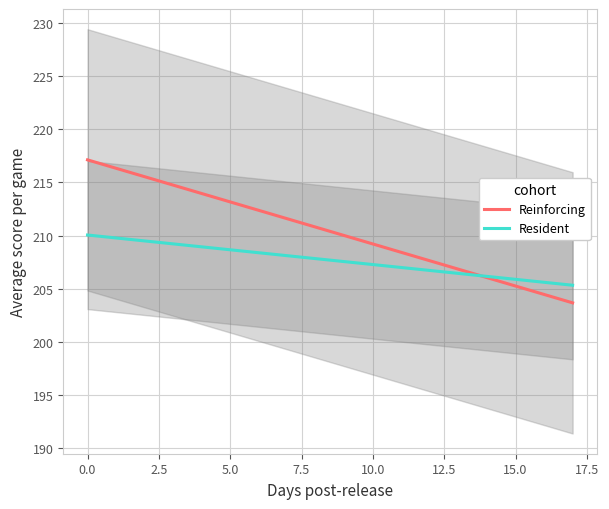

What is the lowest value of the Reinforcing series?

203.7